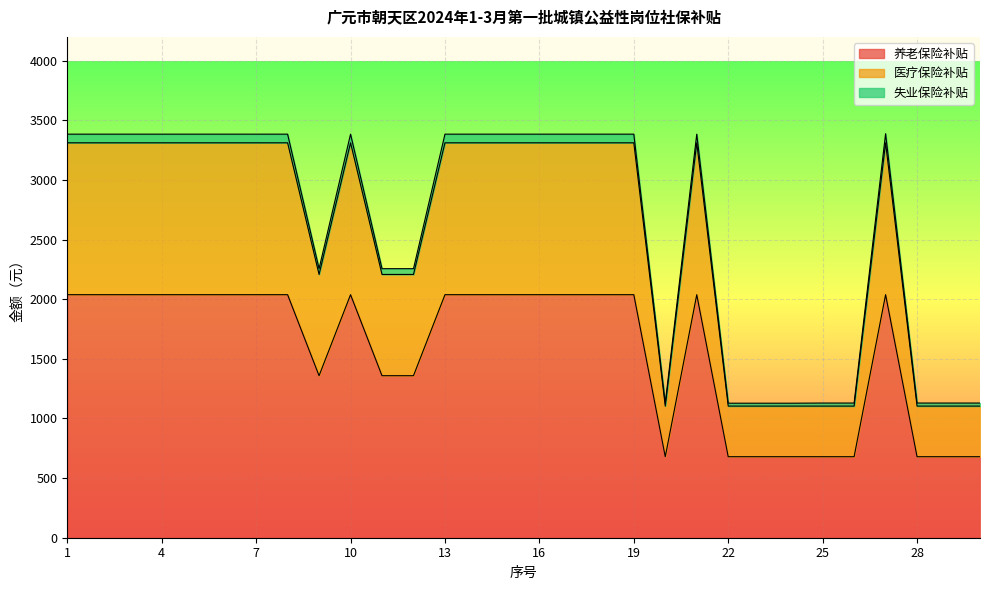

How many lines are shown in the chart?

3